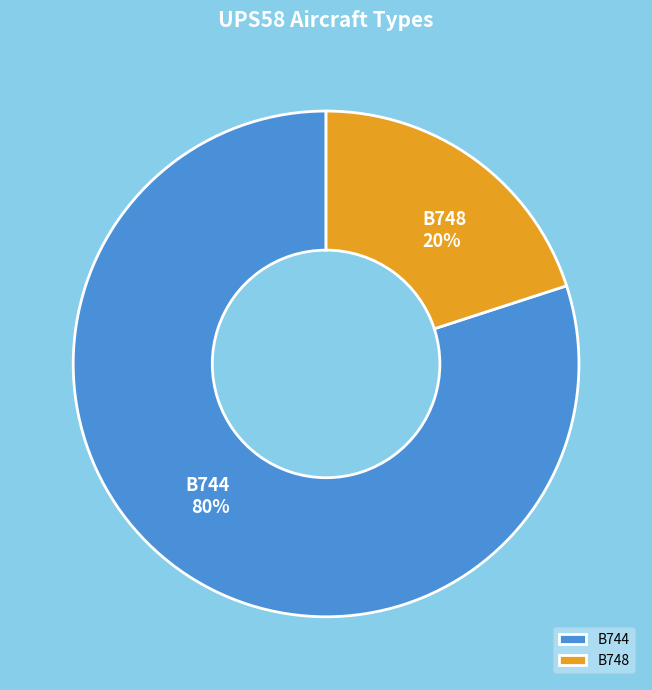

Between B744 and B748, which is larger?

B744